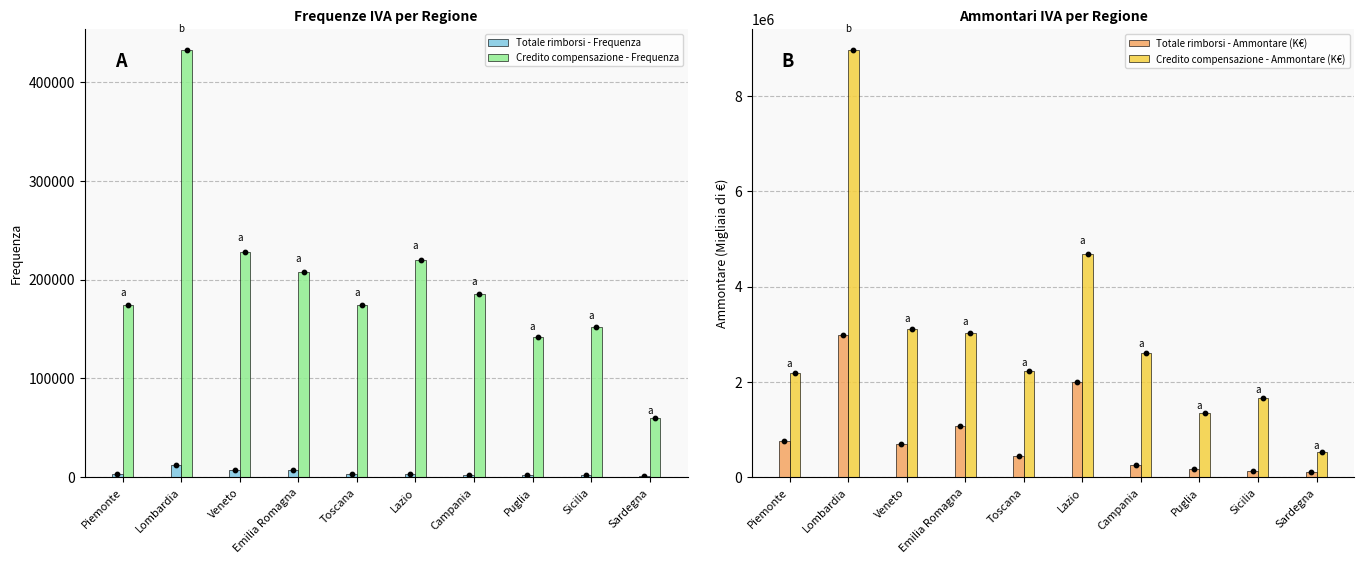

Is the value of Credito compensazione - Ammontare (K€) at Sicilia greater than the value of Totale rimborsi - Ammontare (K€) at Sicilia?

Yes